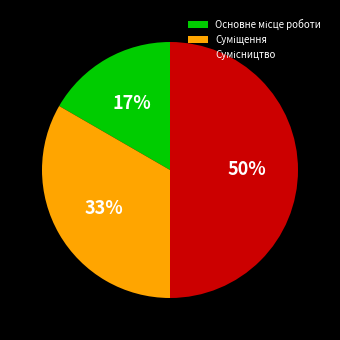

To the nearest percent, what is the average slice percentage?

33%